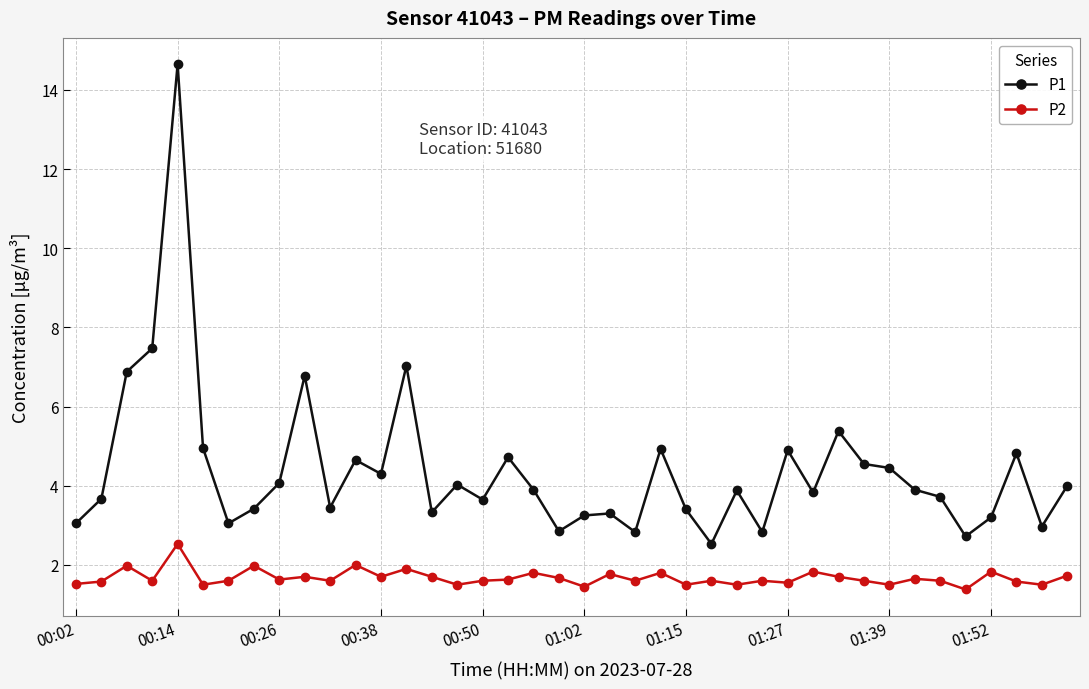

What is the sum of all P2 values?

67.0